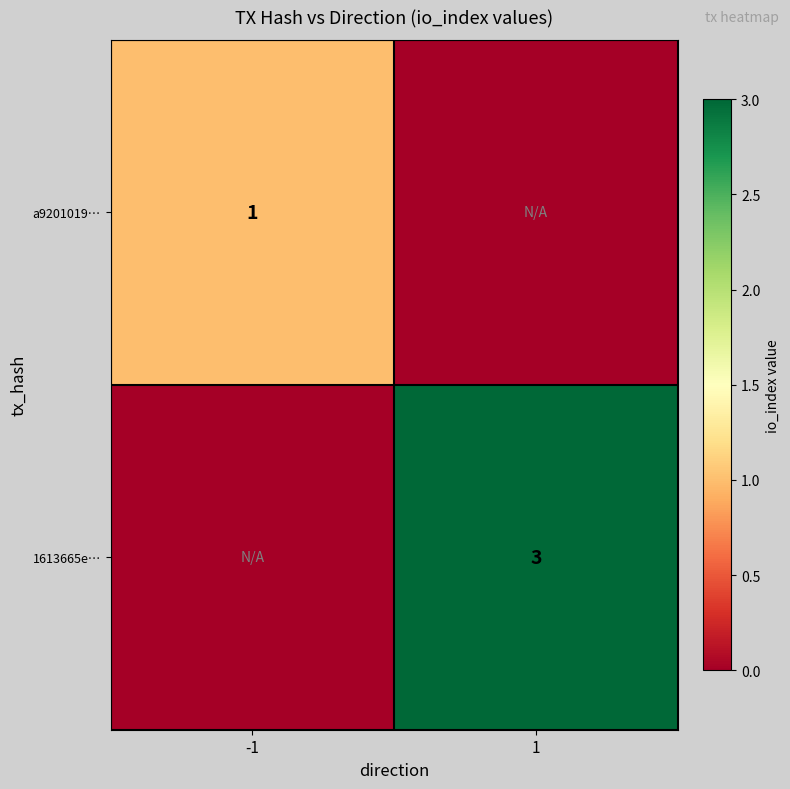

The value of 1613665e… at 1 is 4. True or false?

False